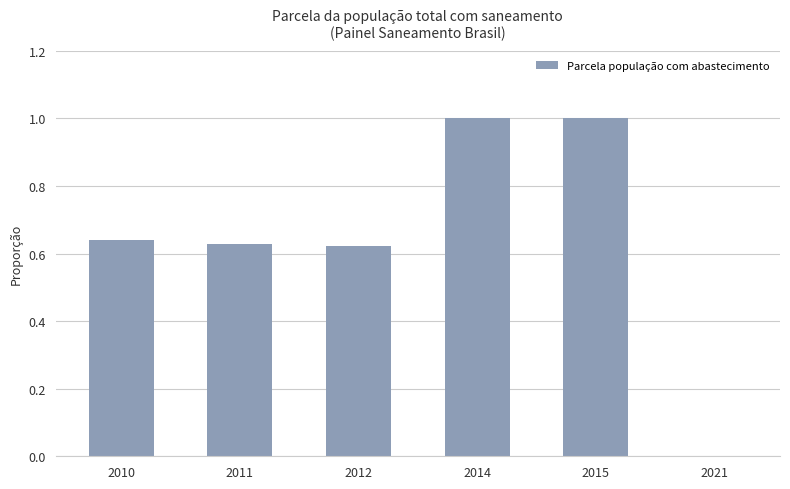

True or false: the data shows 0.5 at 2021.

False